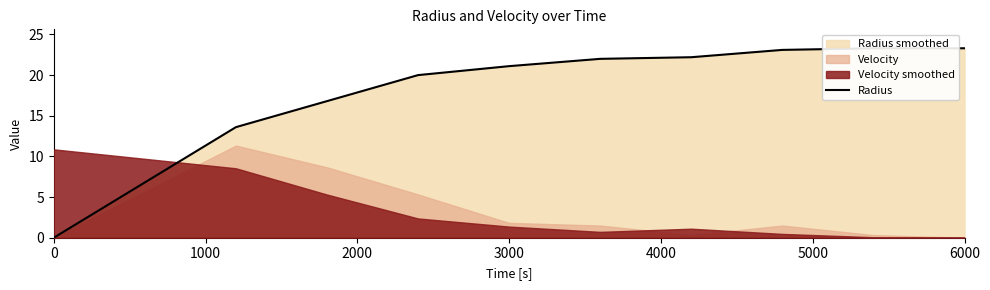

Does the chart have visible grid lines?

No